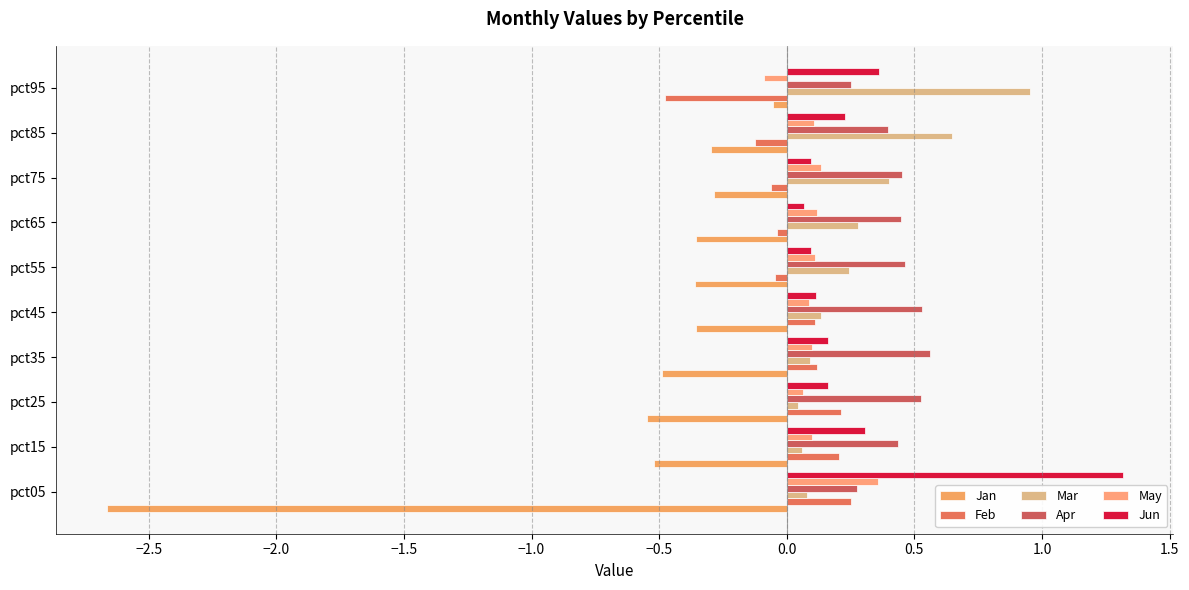

How many negative values does the May series have?

1